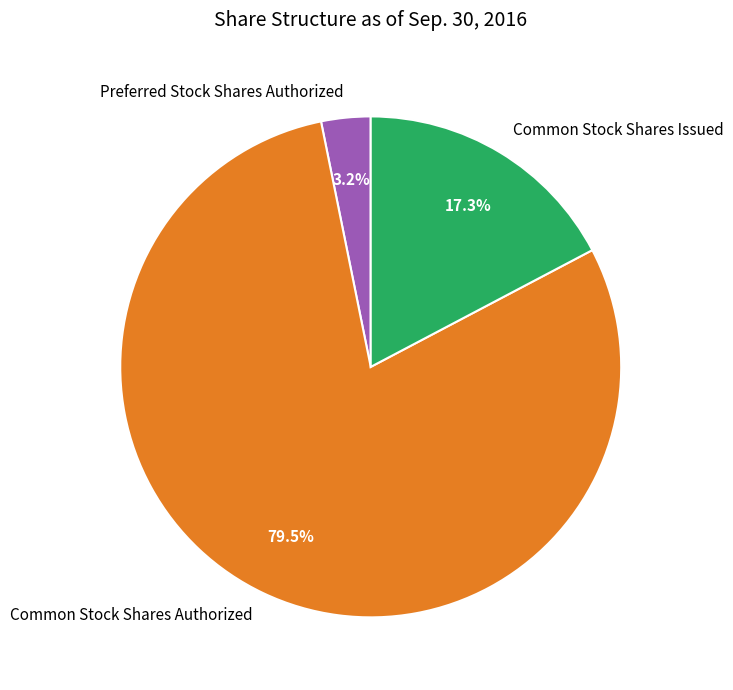

Count the number of slices in the pie.

3